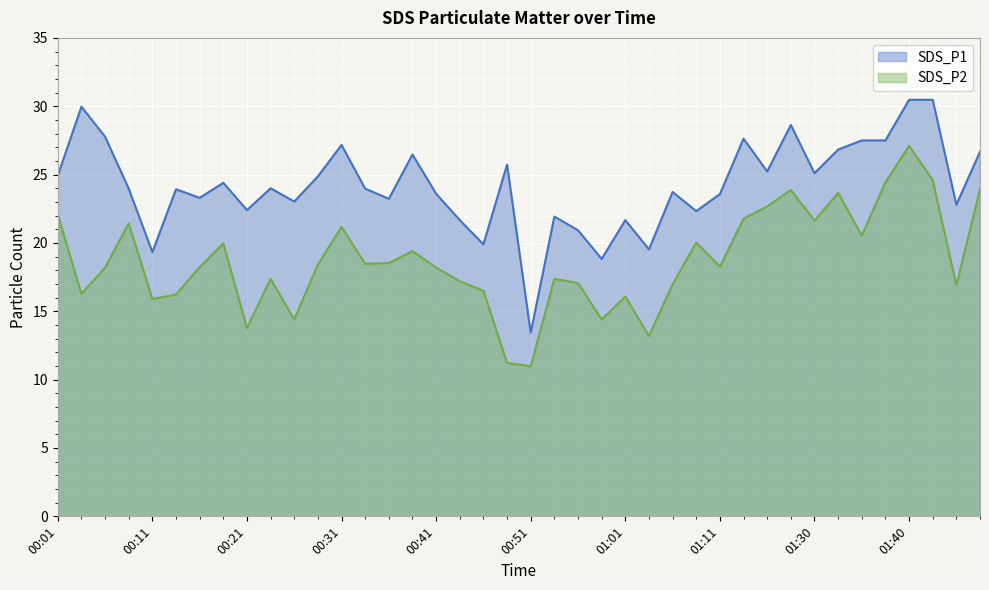

The SDS_P2 series shows 27.1 at 01:40. True or false?

True